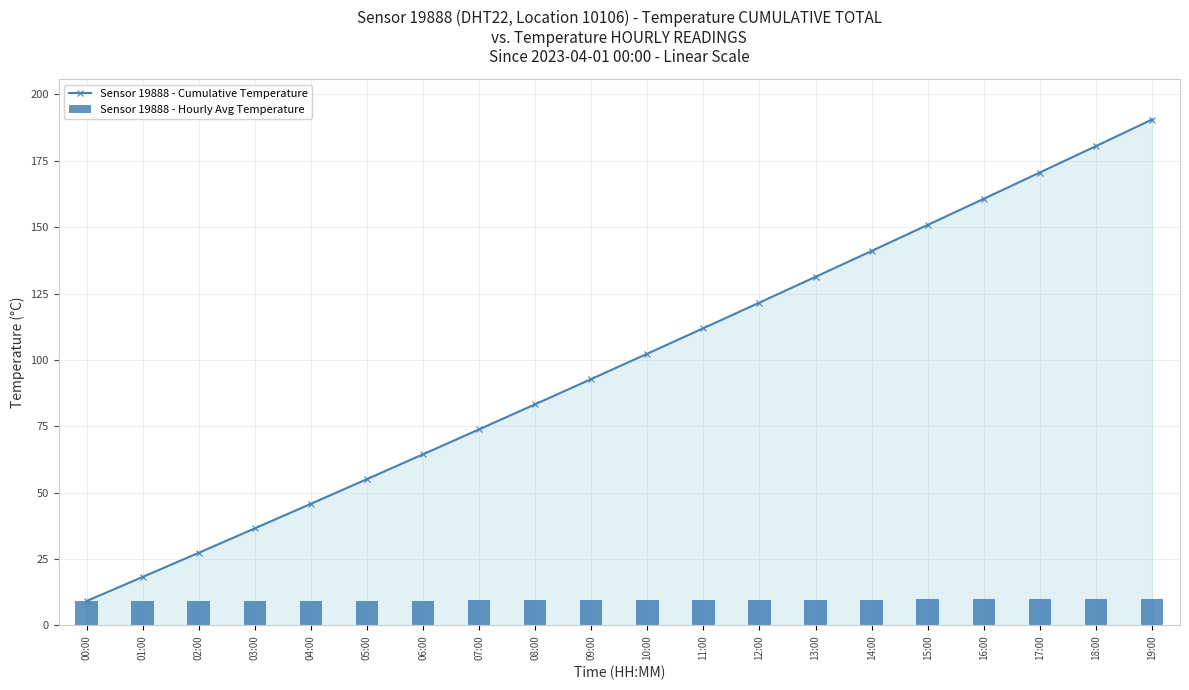

What is the minimum value shown in the chart?

9.1